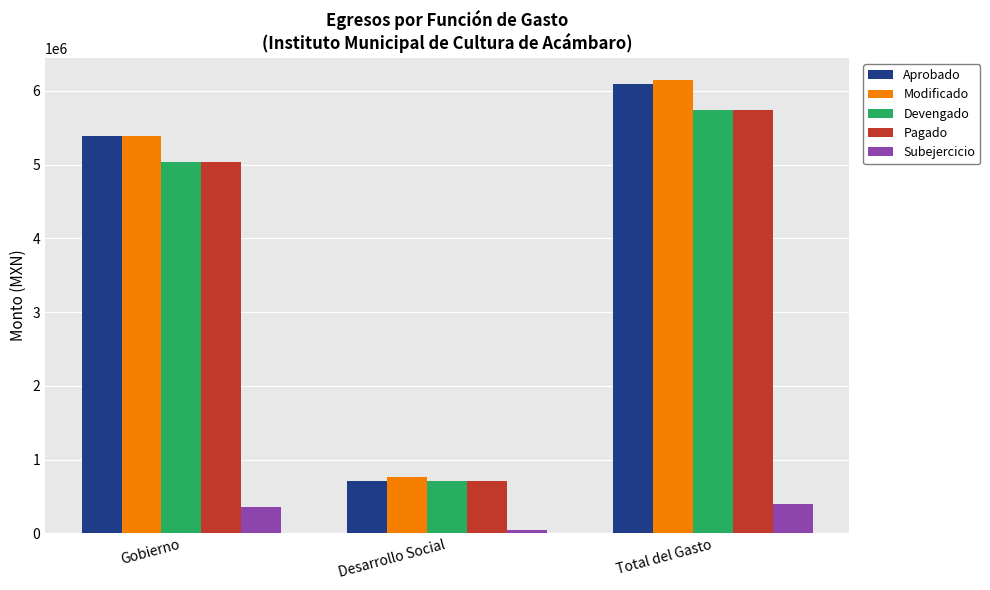

How many bars are there in each group?

5